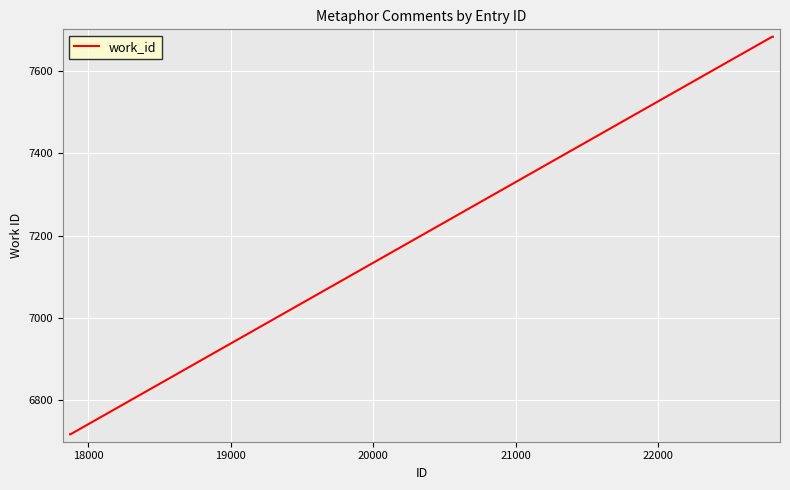

Is this an area chart (filled region under the line)?

No